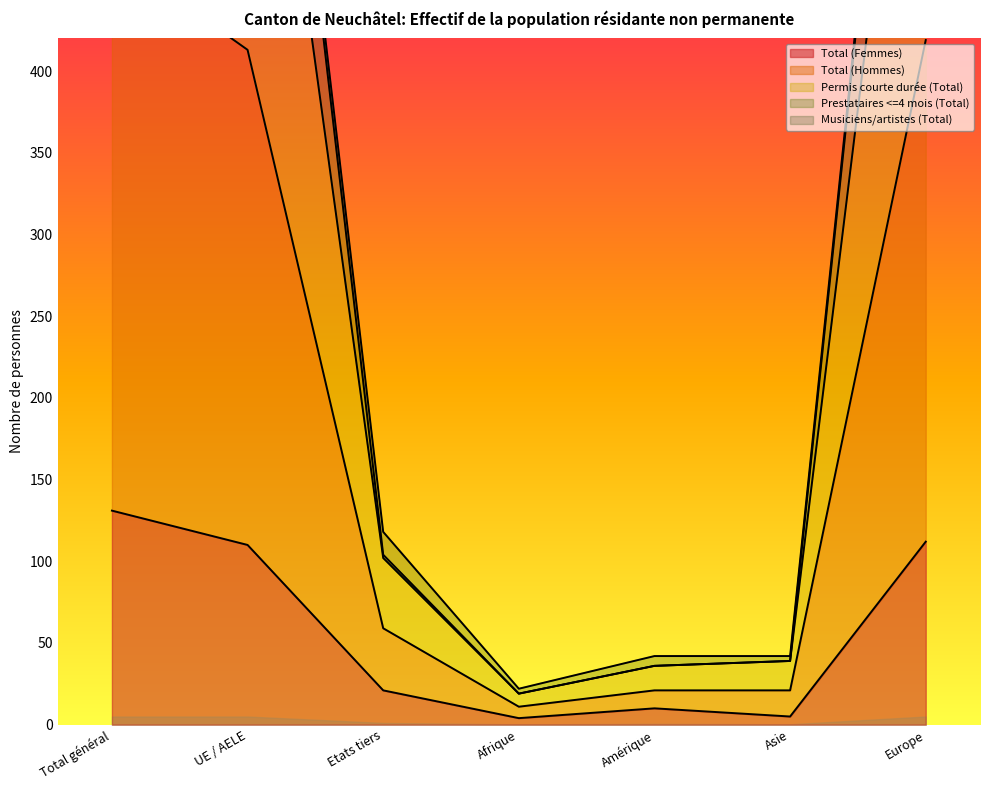

What is the difference between the second highest and minimum values in the Total (Femmes) series?

108